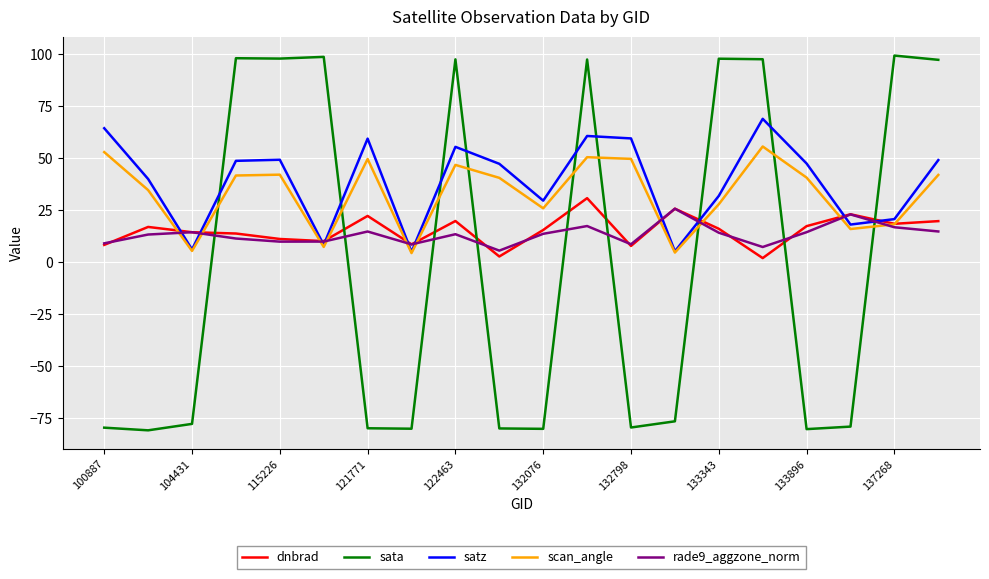

What is the maximum value for satz?

69.0